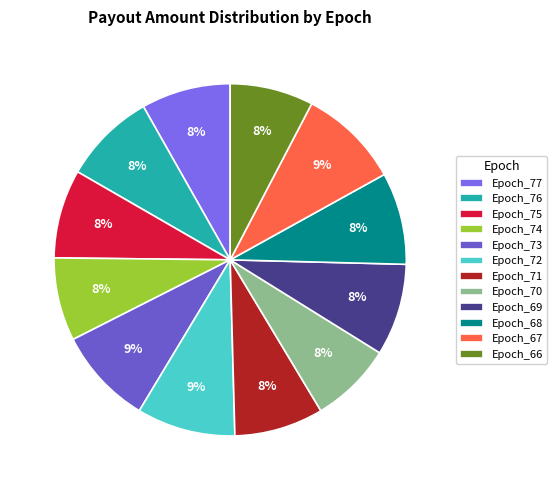

Count the number of slices in the pie.

12